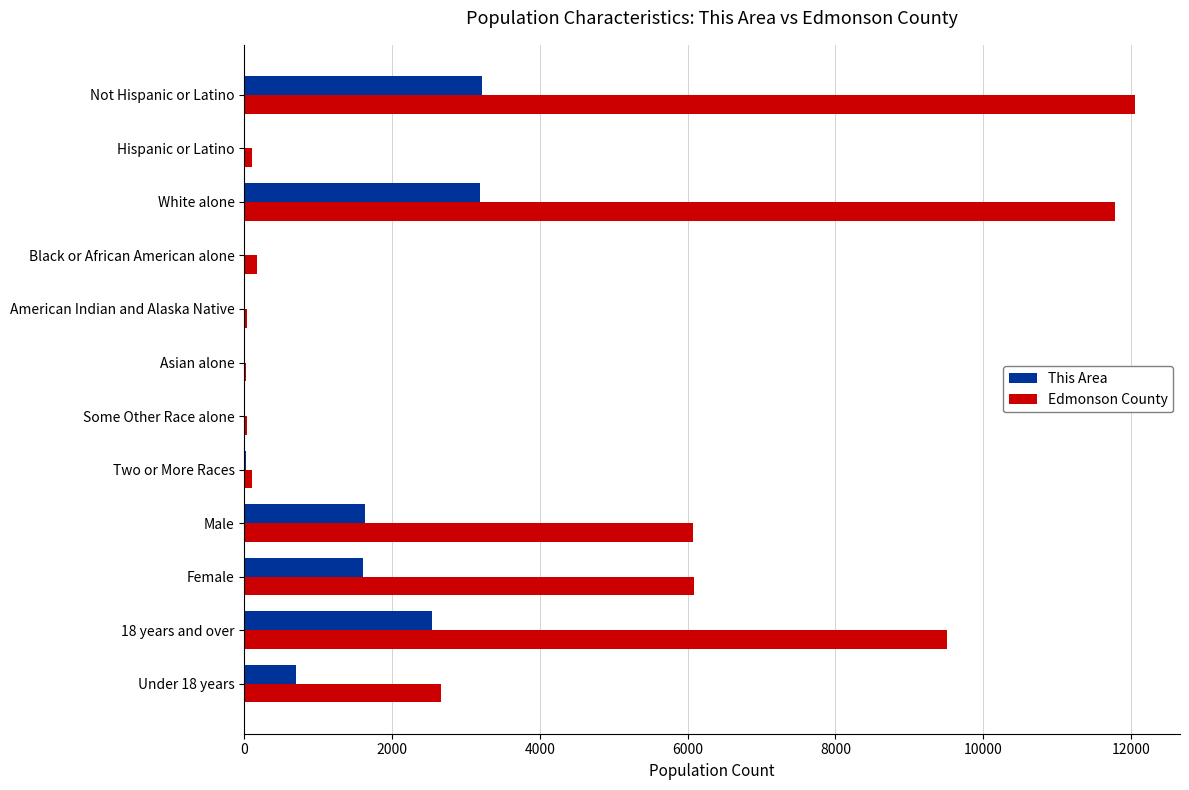

Which series changed the most between Asian alone and 18 years and over?

Edmonson County